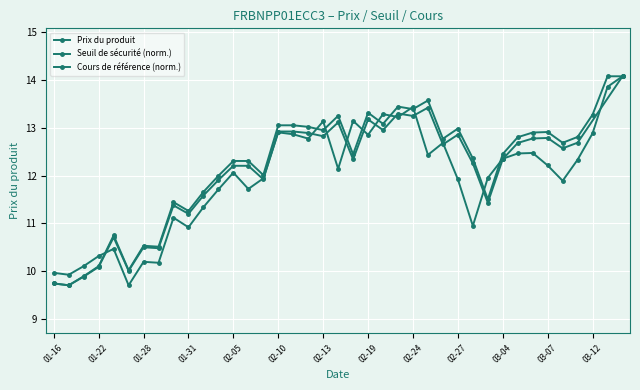

What is the label of the 10th point from the left?

01-31